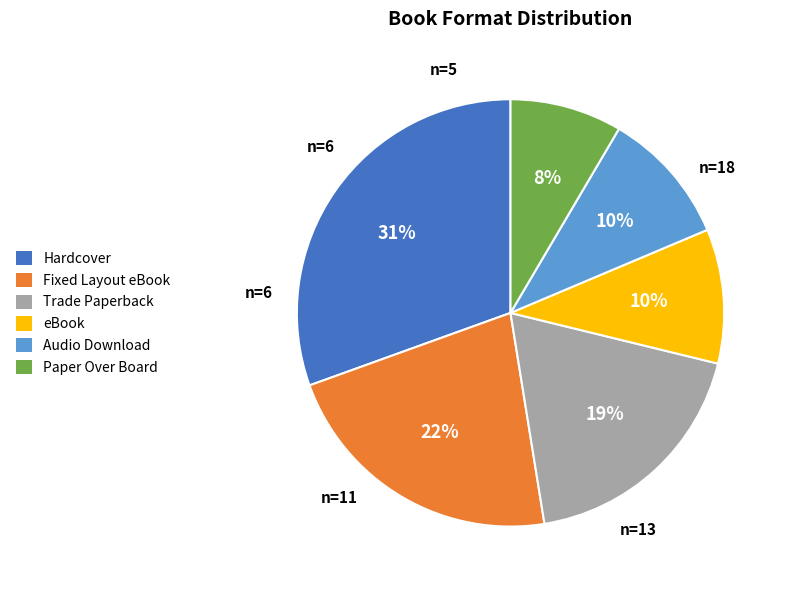

Which has a higher value, Fixed Layout eBook or Audio Download?

Fixed Layout eBook